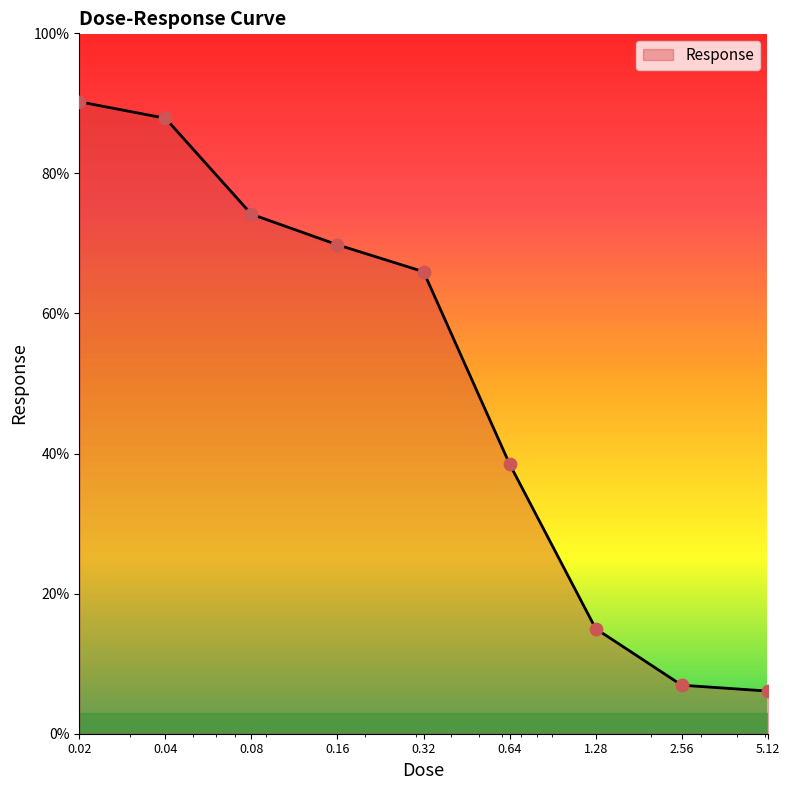

What is the difference between the maximum and minimum values?

84.1